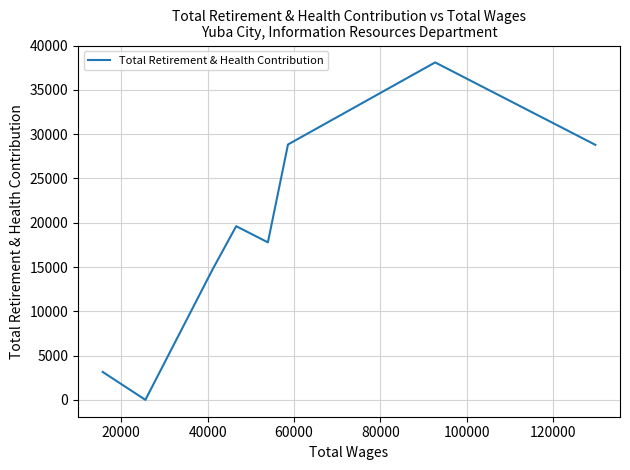

What is the maximum value shown in the chart?

38108